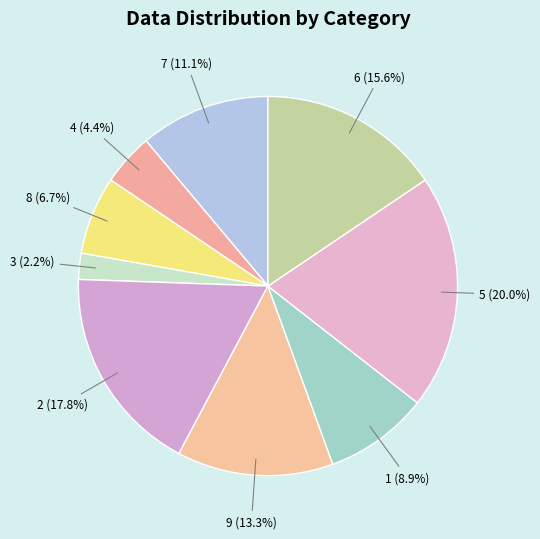

How many segments does this pie chart have?

9